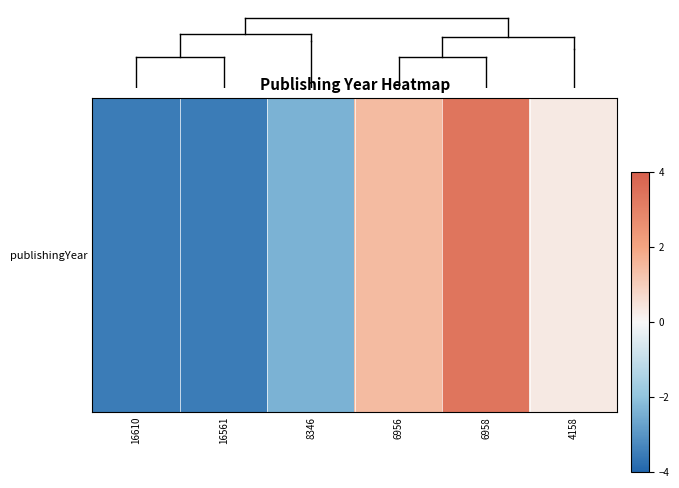

True or false: the data shows 1.4 at 6956.

True